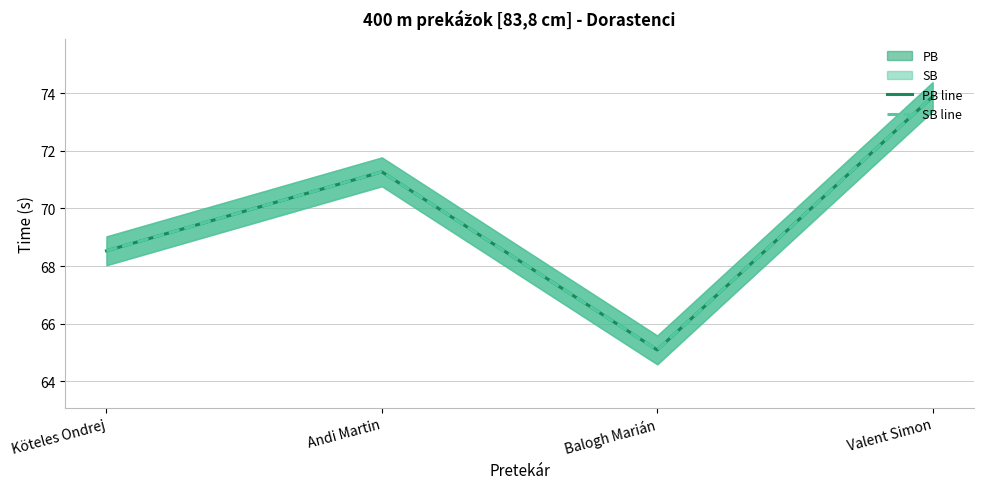

At which category does PB line reach its first local peak?

Andi Martin